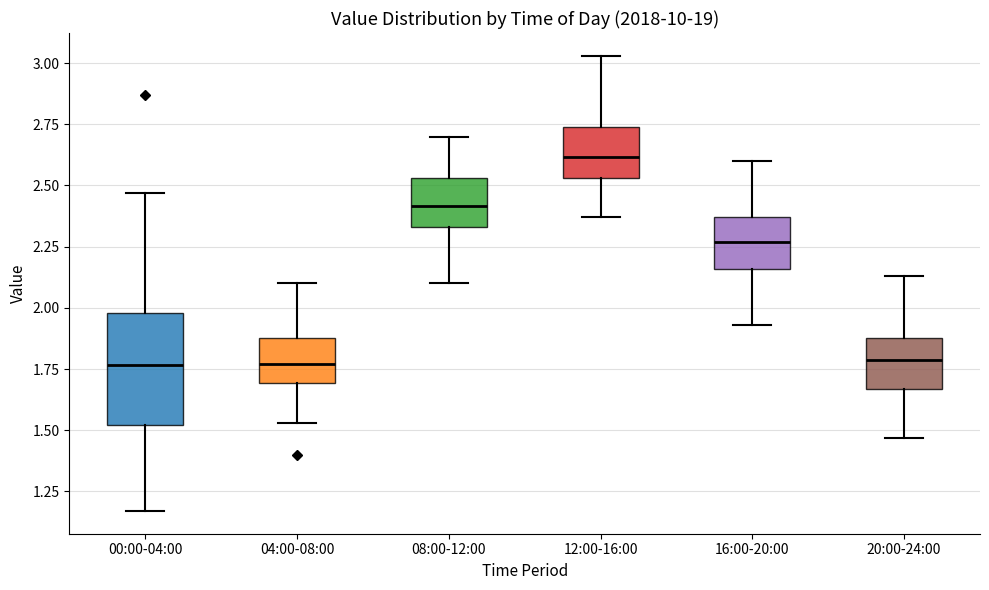

Where is the upper edge of the box for 20:00-24:00 on the y-axis? The values are not printed on the chart, so give them approximately, as read against the axis.

1.90